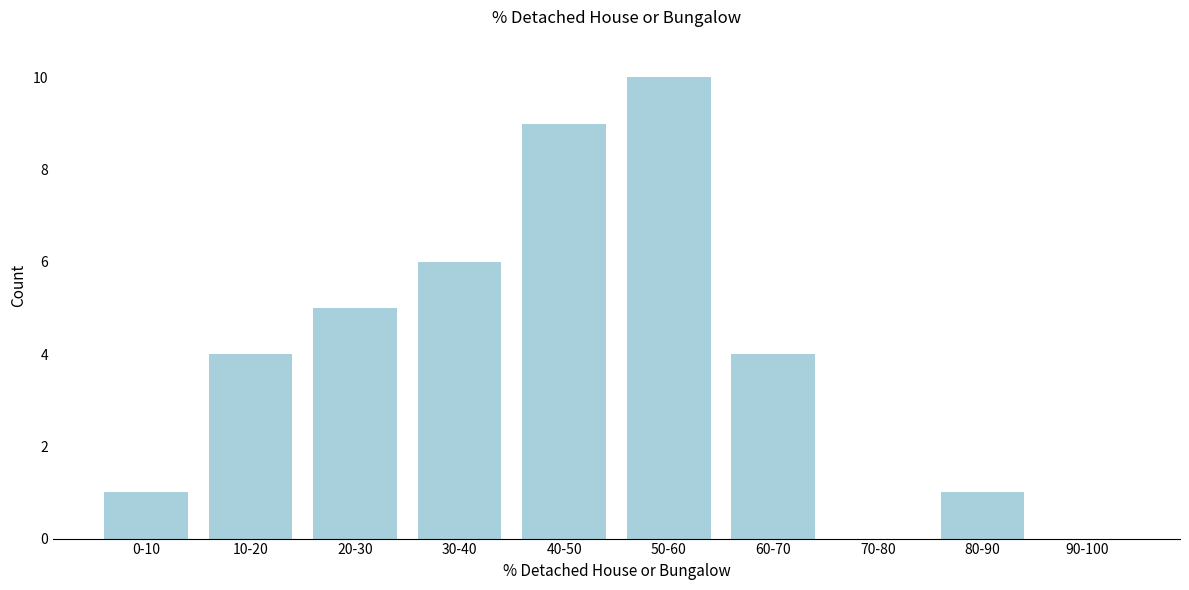

Reading left to right, extract all data points from this chart.

0-10=1	10-20=4	20-30=5	30-40=6	40-50=9	50-60=10	60-70=4	70-80=0	80-90=1	90-100=0